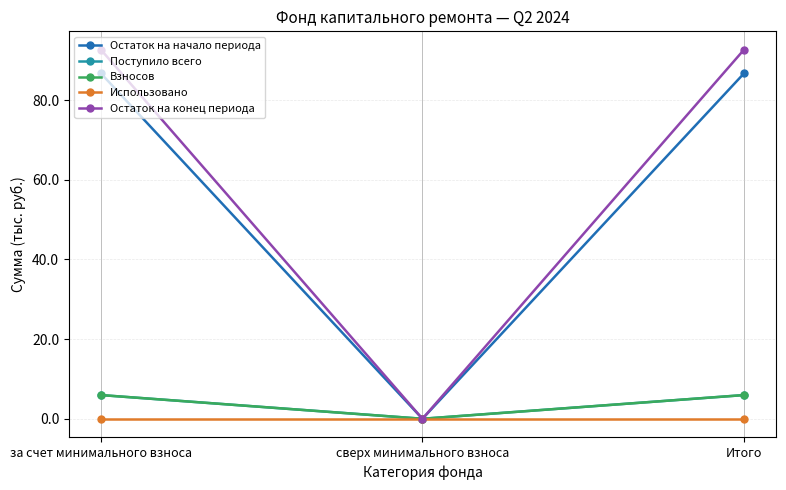

Does the chart have visible grid lines?

Yes